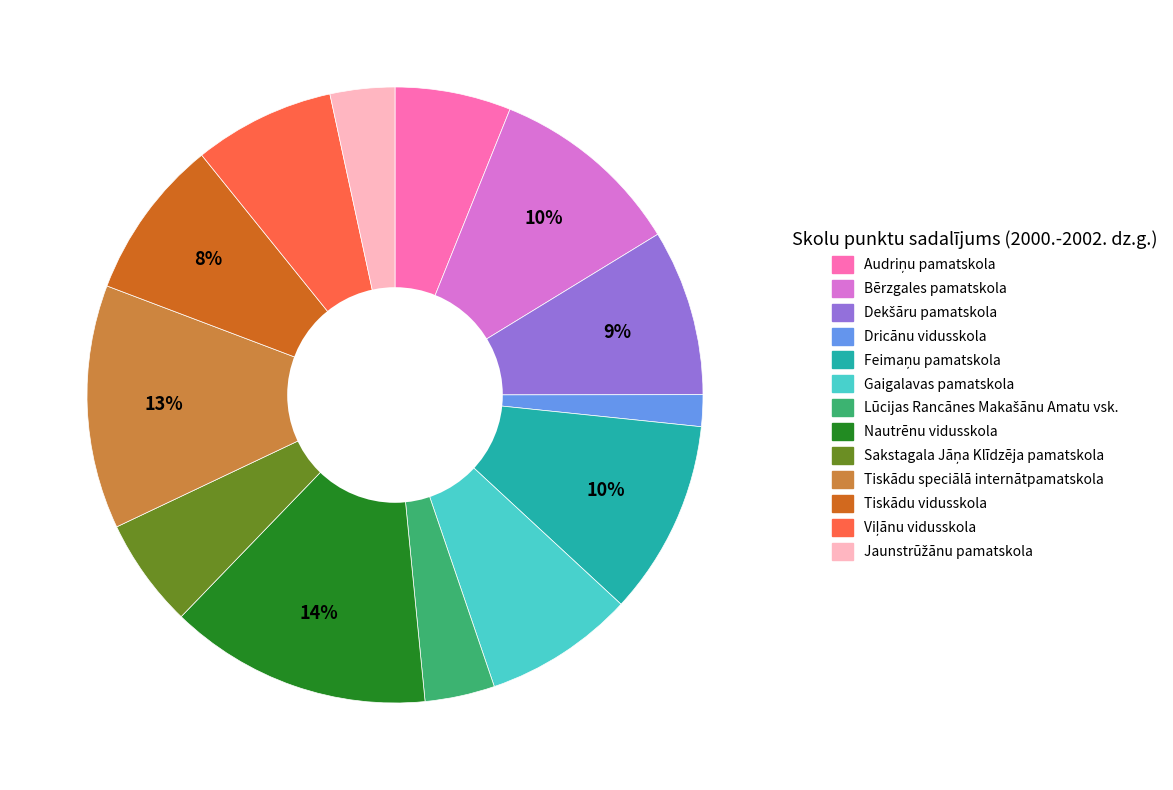

How many segments does this pie chart have?

13